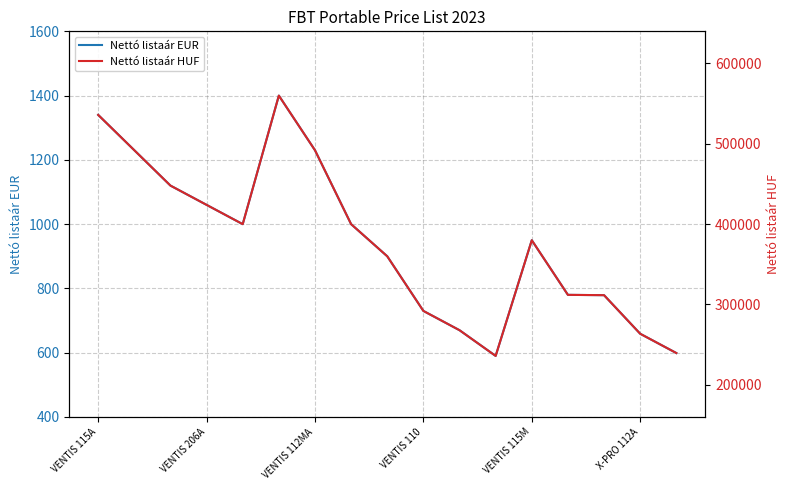

Does the chart display data point markers on the line(s)?

No